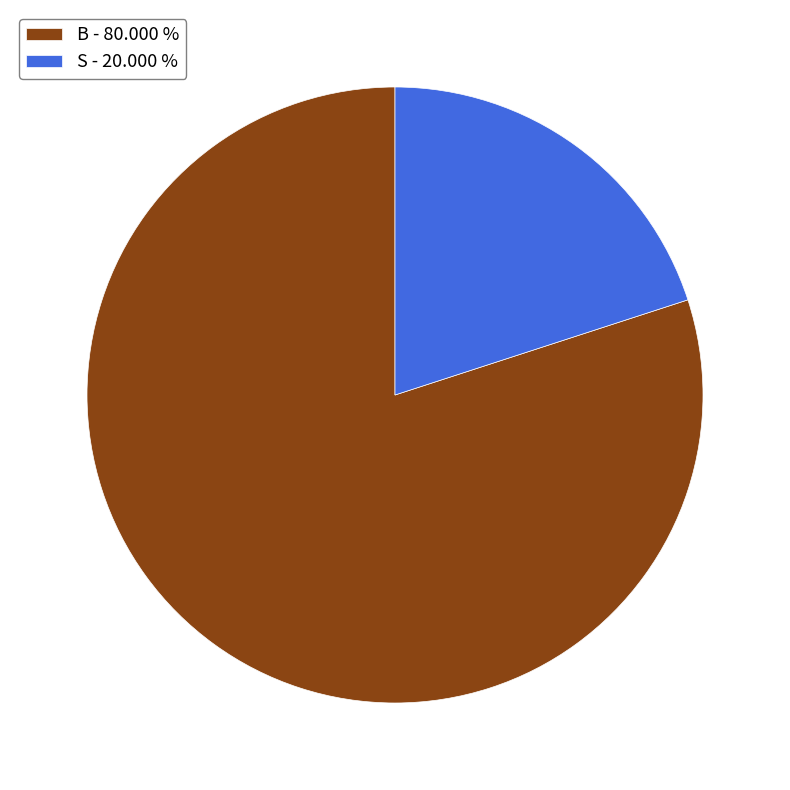

True or false: B accounts for 80% of the total.

True